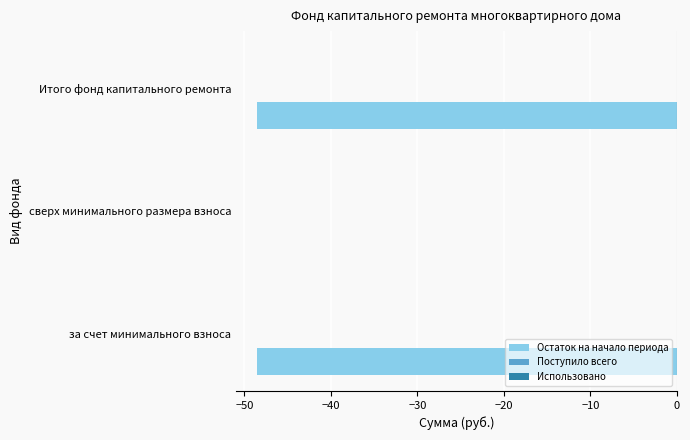

Reading bottom to top, list all the values displayed in this chart.

за счет минимального взноса=-48.6	сверх минимального размера взноса=0.0	Итого фонд капитального ремонта=-48.6